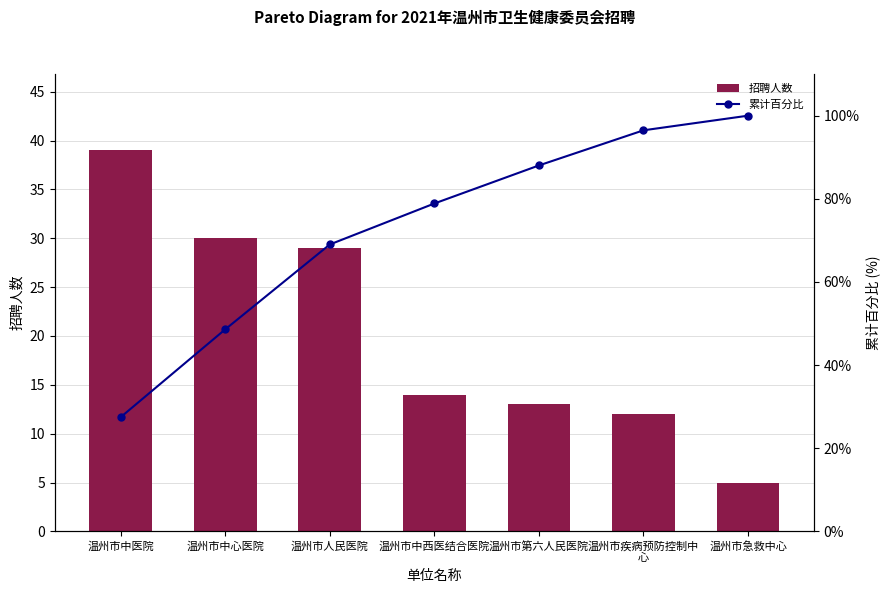

Between 温州市急救中心 and 温州市中医院, which is larger?

温州市中医院